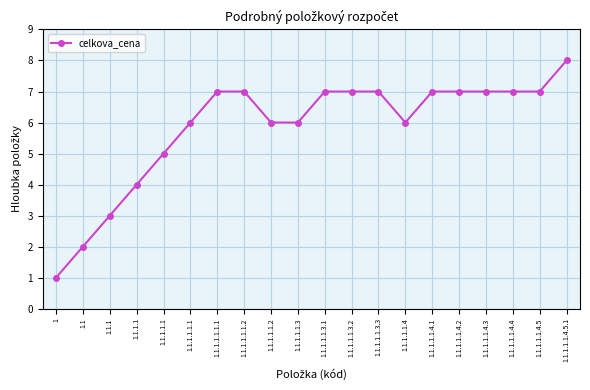

What is the ratio of the value at 1.1.1.1.1.1.2 to the value at 1.1.1.1.1.4.2?

1.0